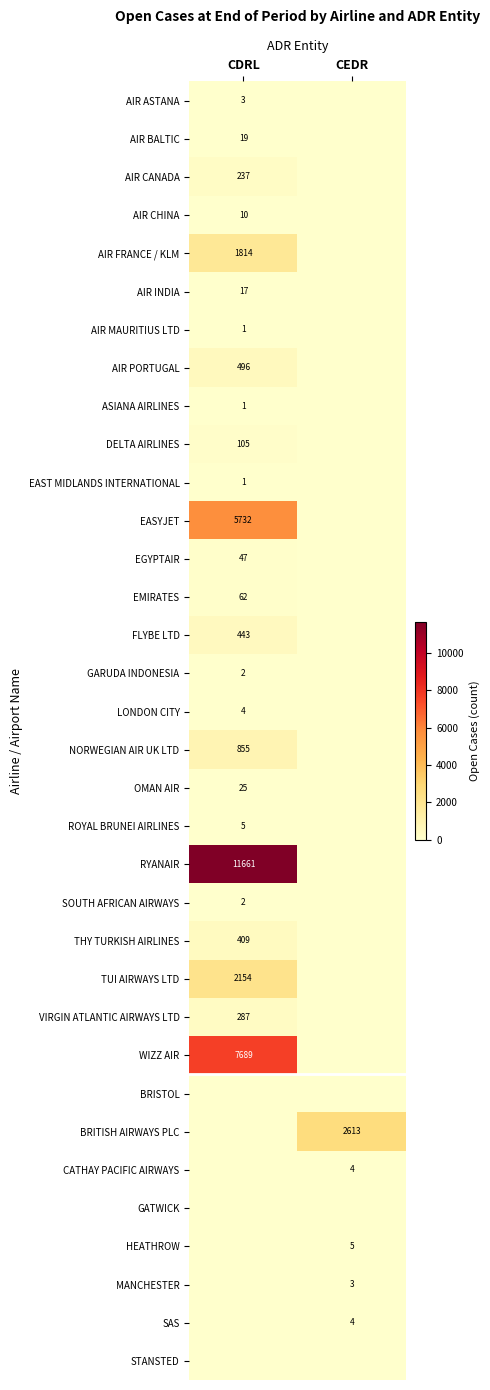

What is the total value across all series at CEDR?

2629